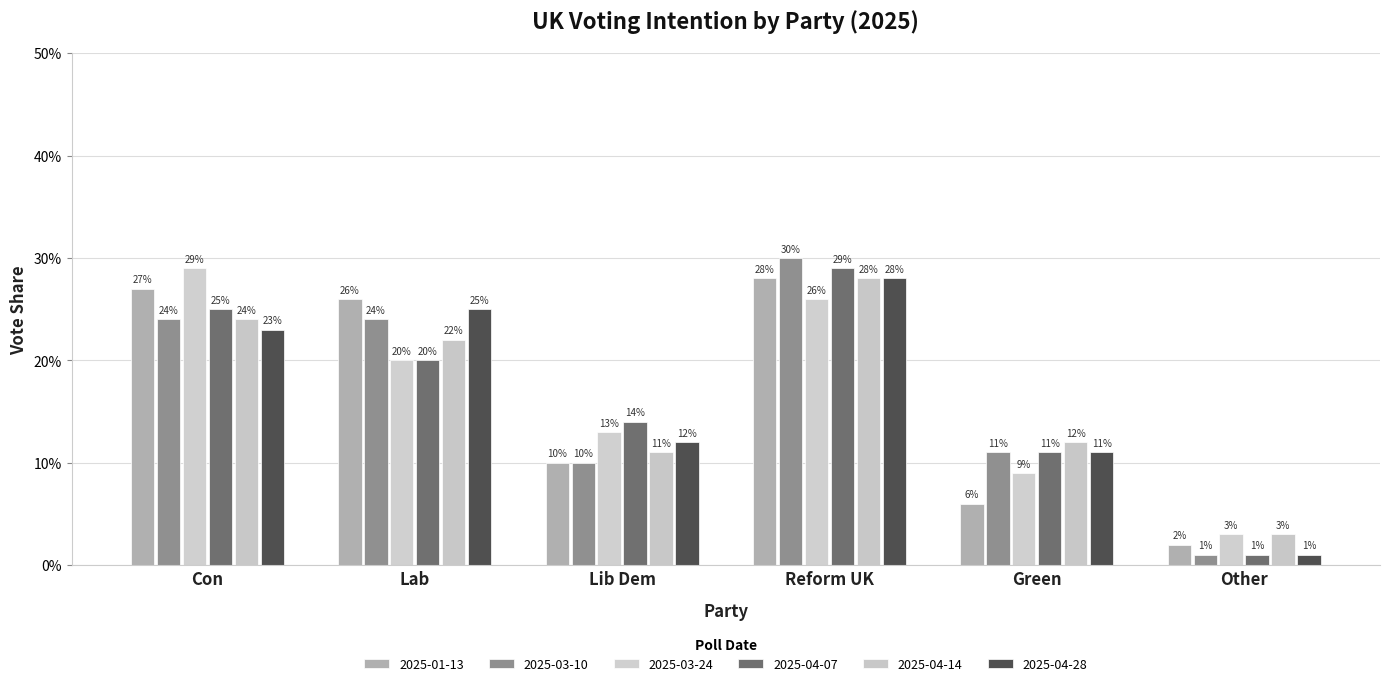

Which category has the highest value in the 2025-03-10 series?

Reform UK